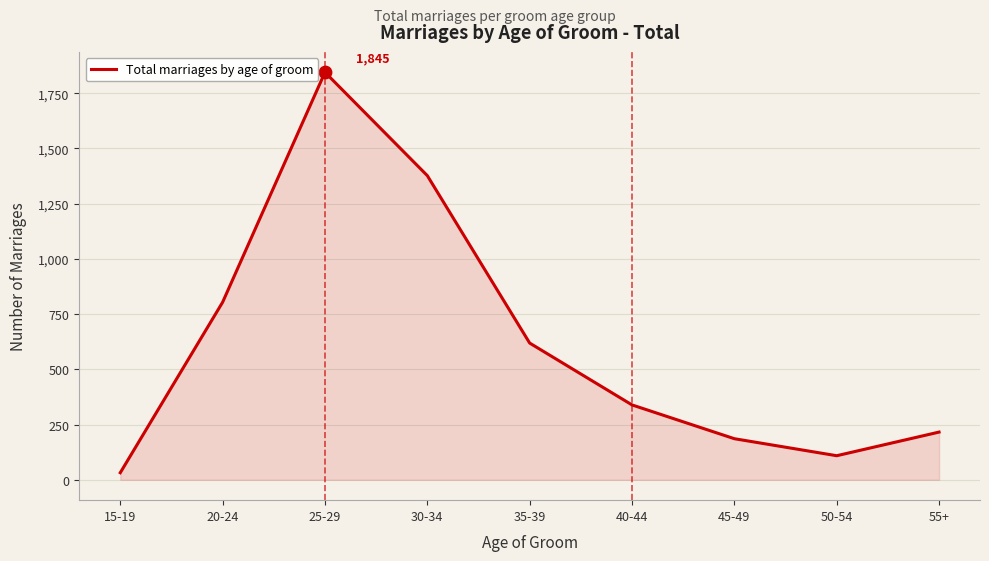

Between 15-19 and 40-44, which is larger?

40-44